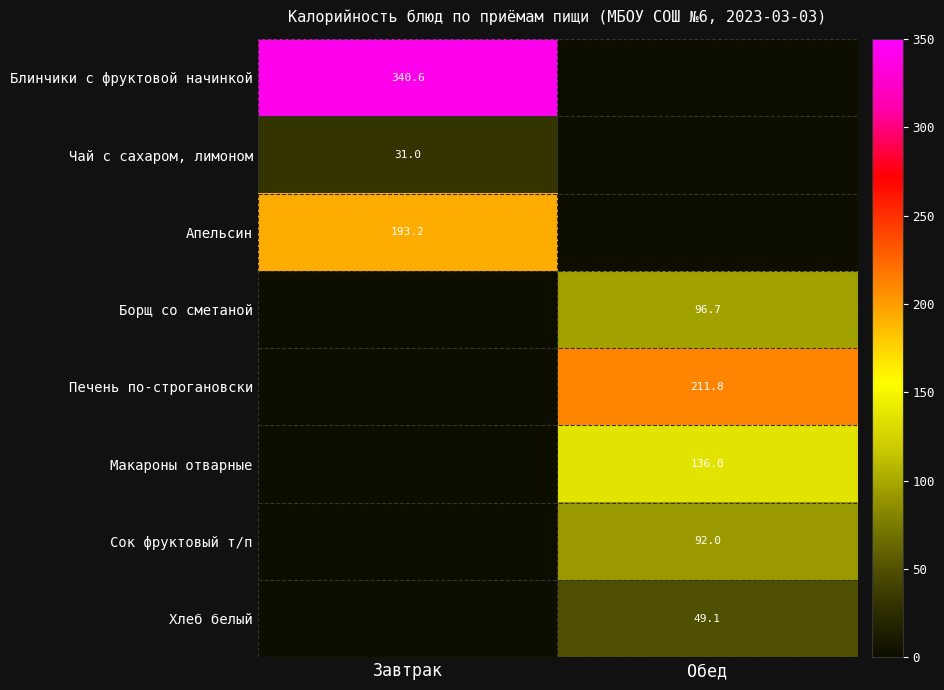

How many series are shown in this chart?

8